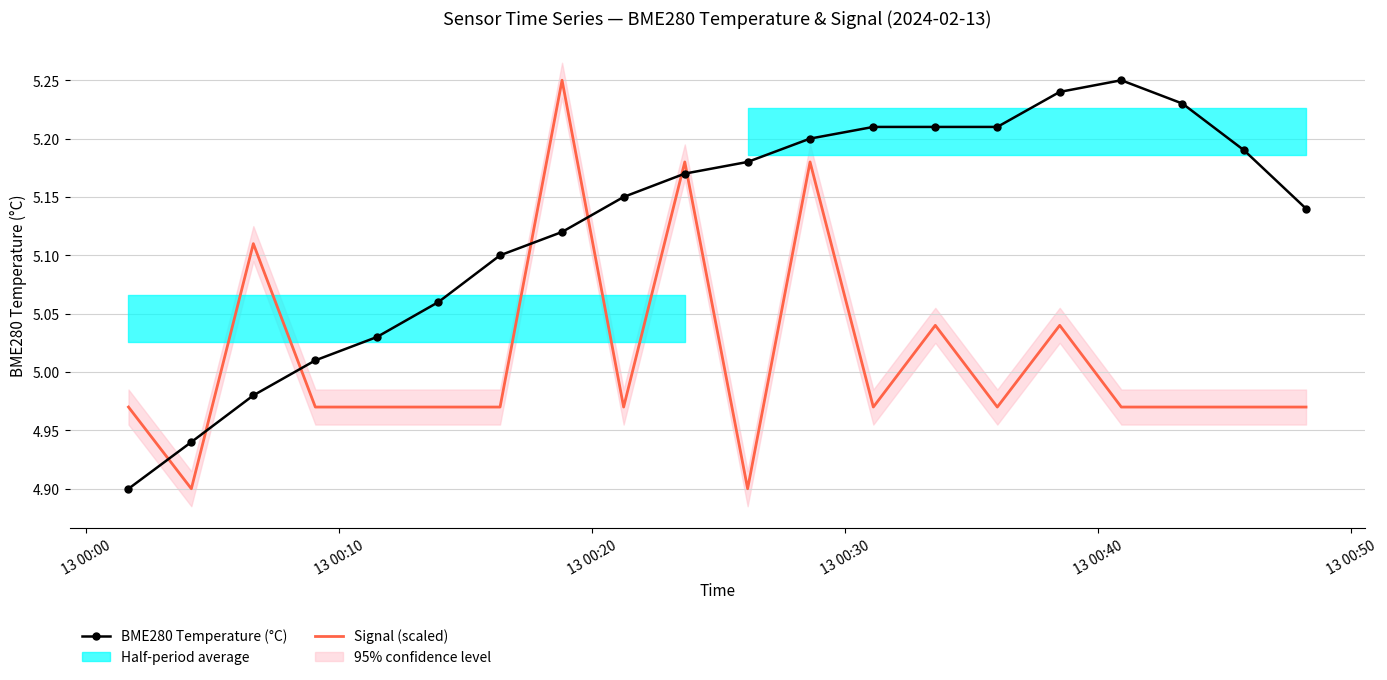

Reading left to right, extract all data points from this chart.

BME280 Temperature (°C): 4.9	4.9	5.0	5.0	5.0	5.1	5.1	5.1	5.2	5.2	5.2	5.2	5.2	5.2	5.2	5.2	5.2	5.2	5.2	5.1
Signal (scaled): 5.0	4.9	5.1	5.0	5.0	5.0	5.0	5.2	5.0	5.2	4.9	5.2	5.0	5.0	5.0	5.0	5.0	5.0	5.0	5.0